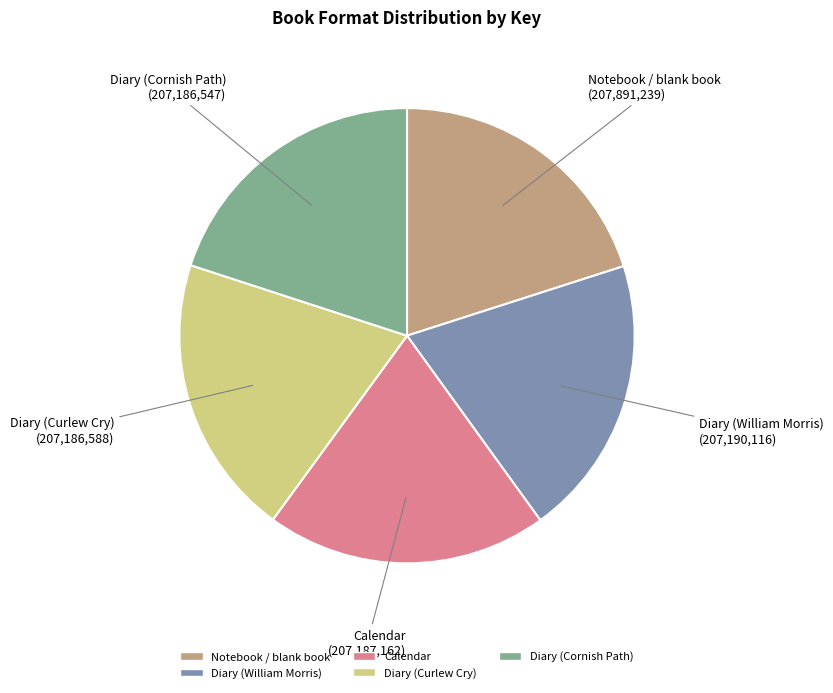

Approximately how many times larger is the value at Diary (Cornish Path) (207,186,547) compared to Notebook / blank book (207,891,239)?

1.0